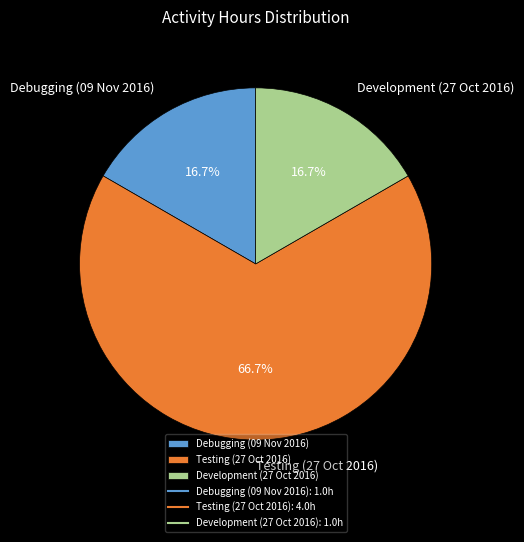

Do Debugging (09 Nov 2016) and Development (27 Oct 2016) together represent more than half of the pie?

No